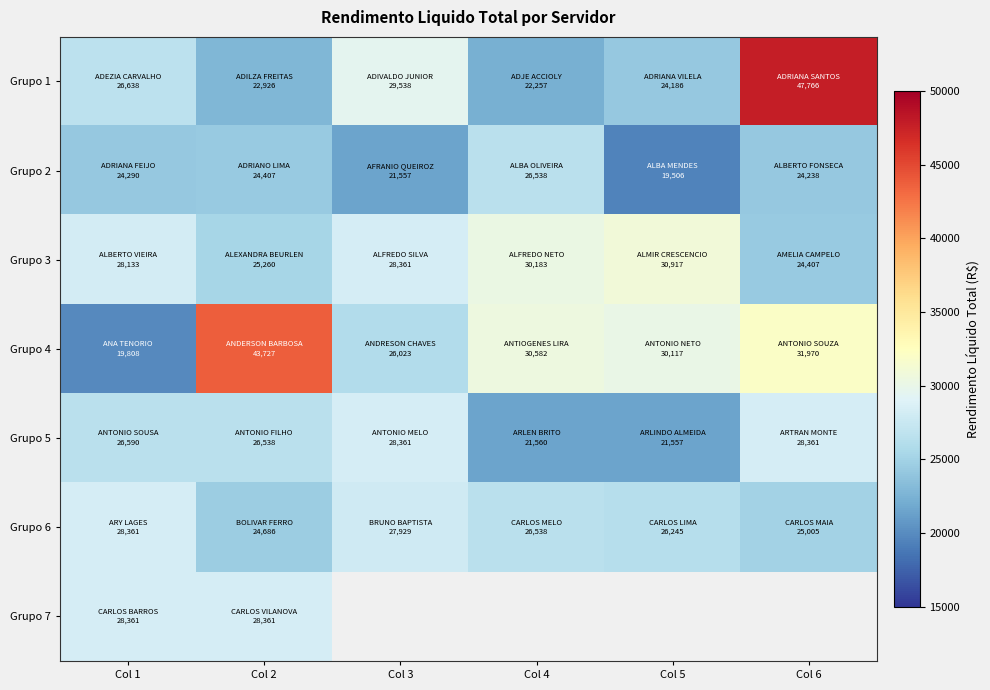

Which has a higher value, Col 6 or Col 2?

Col 6